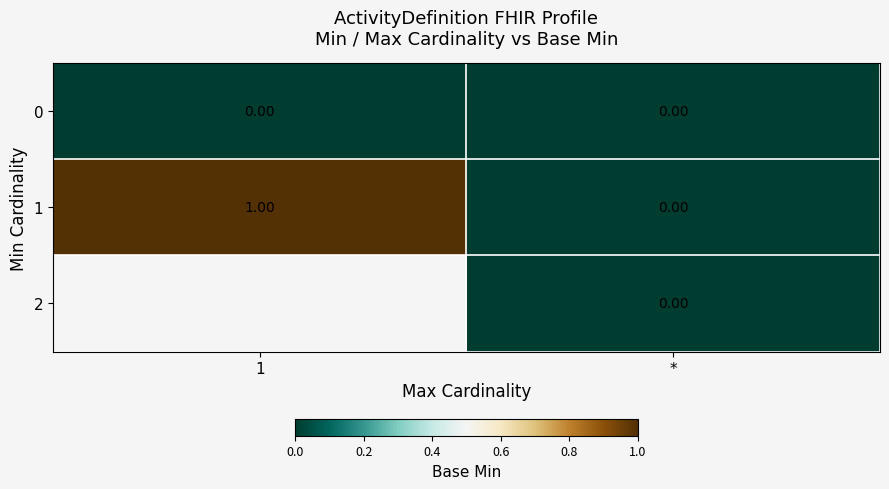

The value of 1 at 1 is 1.6. True or false?

False